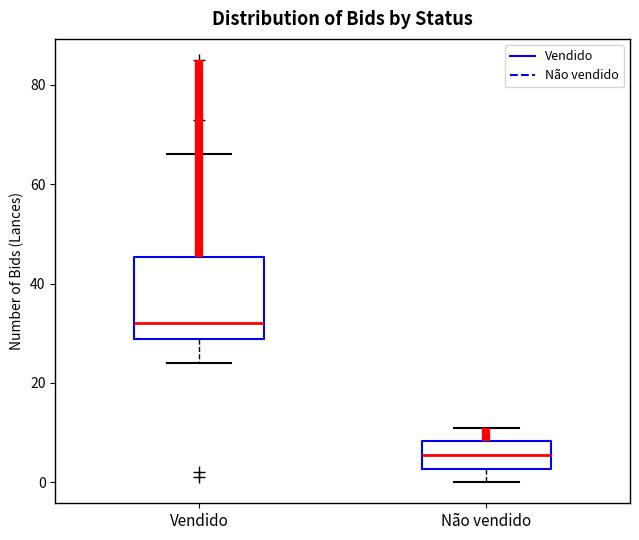

Reading left to right, transcribe this box plot: for each box, give where its median line is, the range the box spans, and where its two whiskers end, as read against the y-axis. The values are not printed on the chart, so give them approximately, as read against the axis.

Vendido: median 32, box 28 to 46, whiskers 24 to 66
Não vendido: median 6, box 2 to 8, whiskers 0 to 12